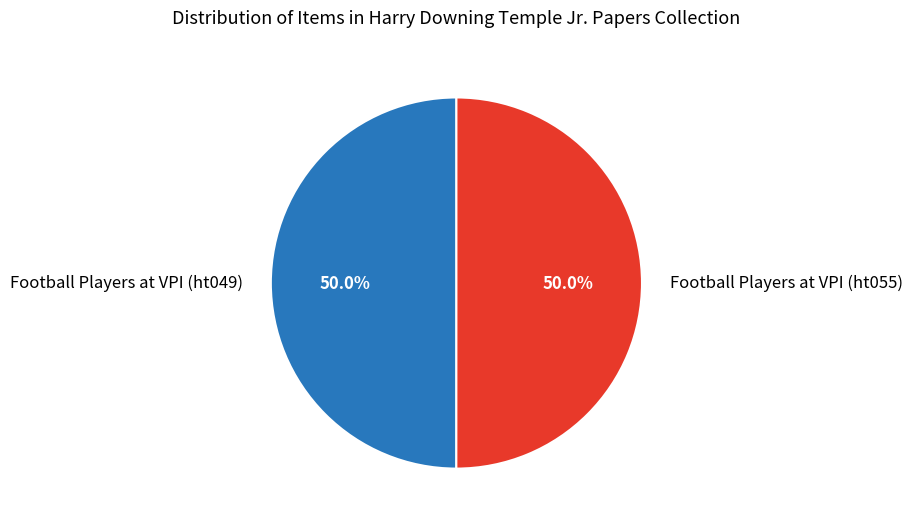

How much of the chart is everything except Football Players at VPI (ht055)?

50.0%